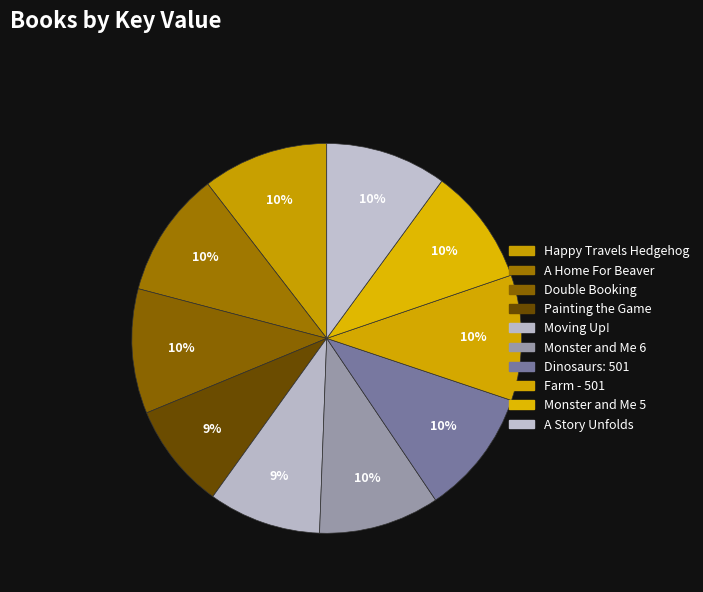

Do A Story Unfolds and Moving Up! together represent more than half of the pie?

No